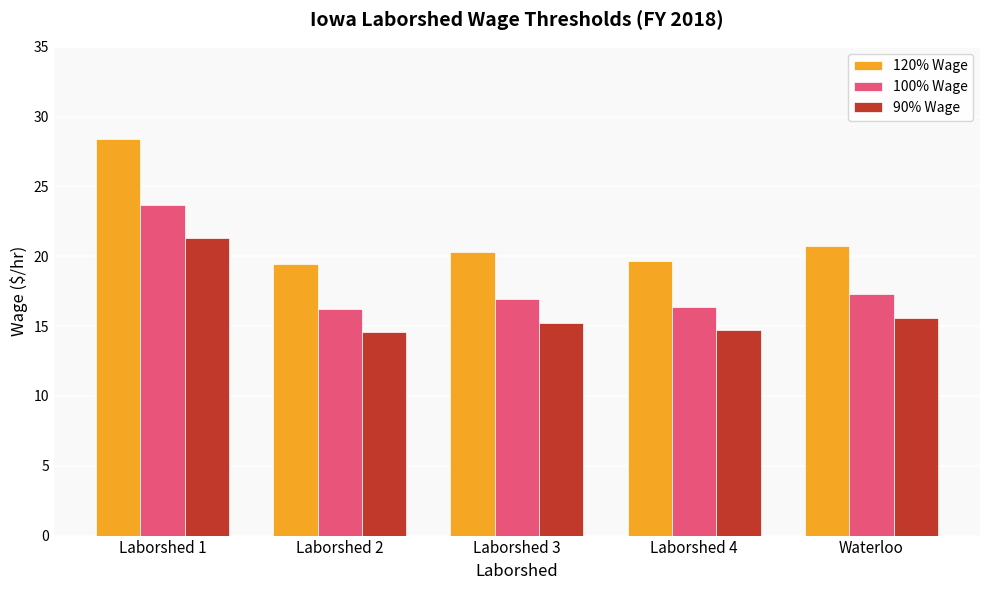

What is the difference between the 90% Wage values at Laborshed 2 and Waterloo?

1.0